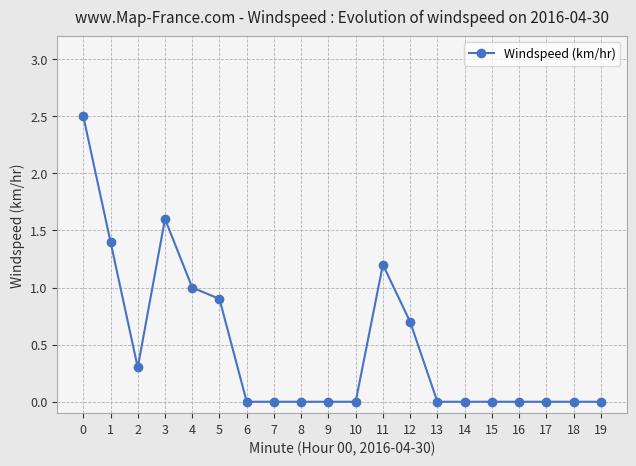

The chart shows a value of 0.5 at 2. True or false?

False